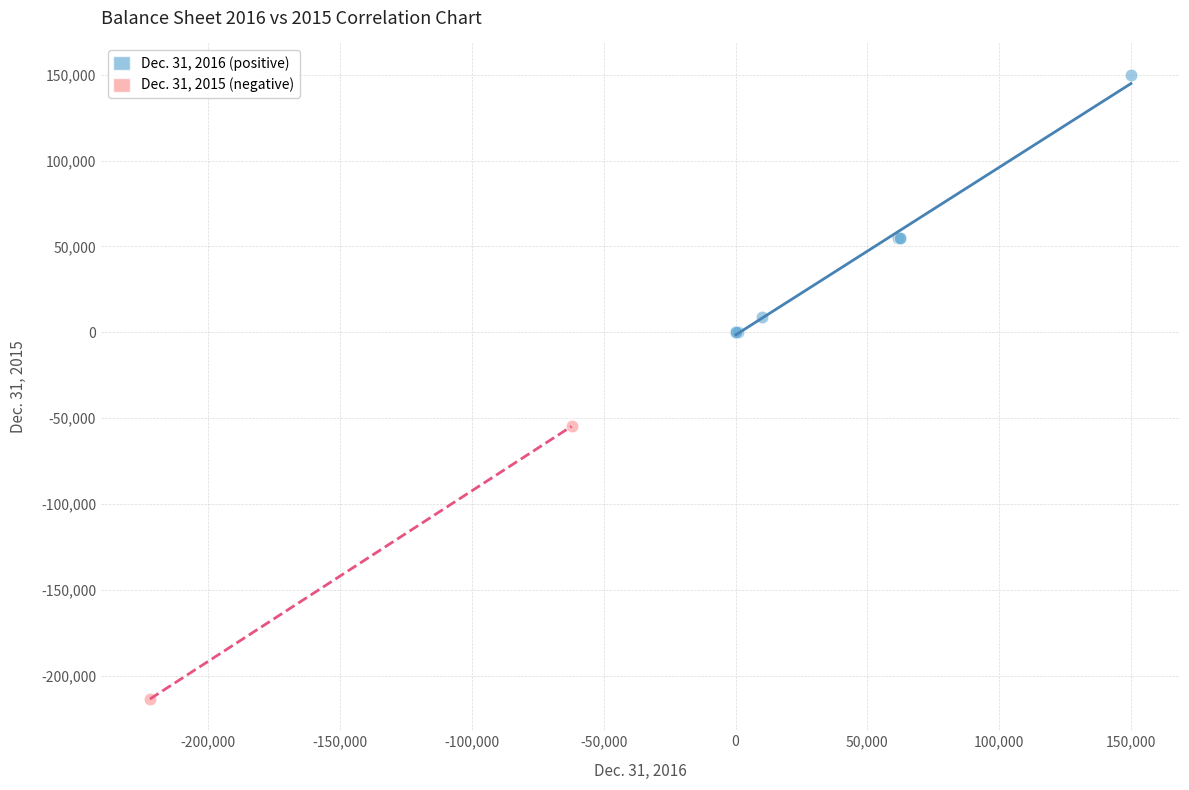

Which series reaches the minimum Y coordinate?

Dec. 31, 2015 (negative)